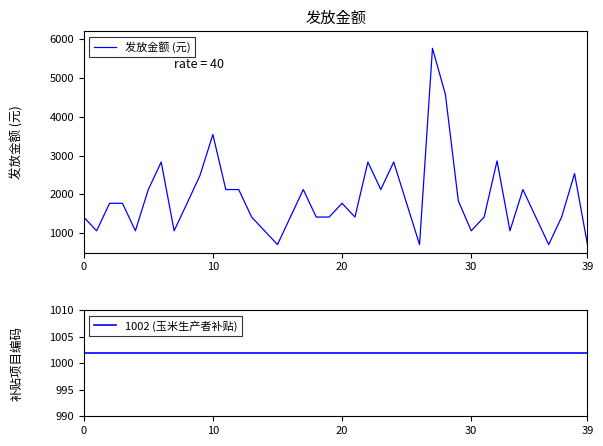

What is the difference between the maximum and minimum values in the 发放金额 (元) series?

5053.9